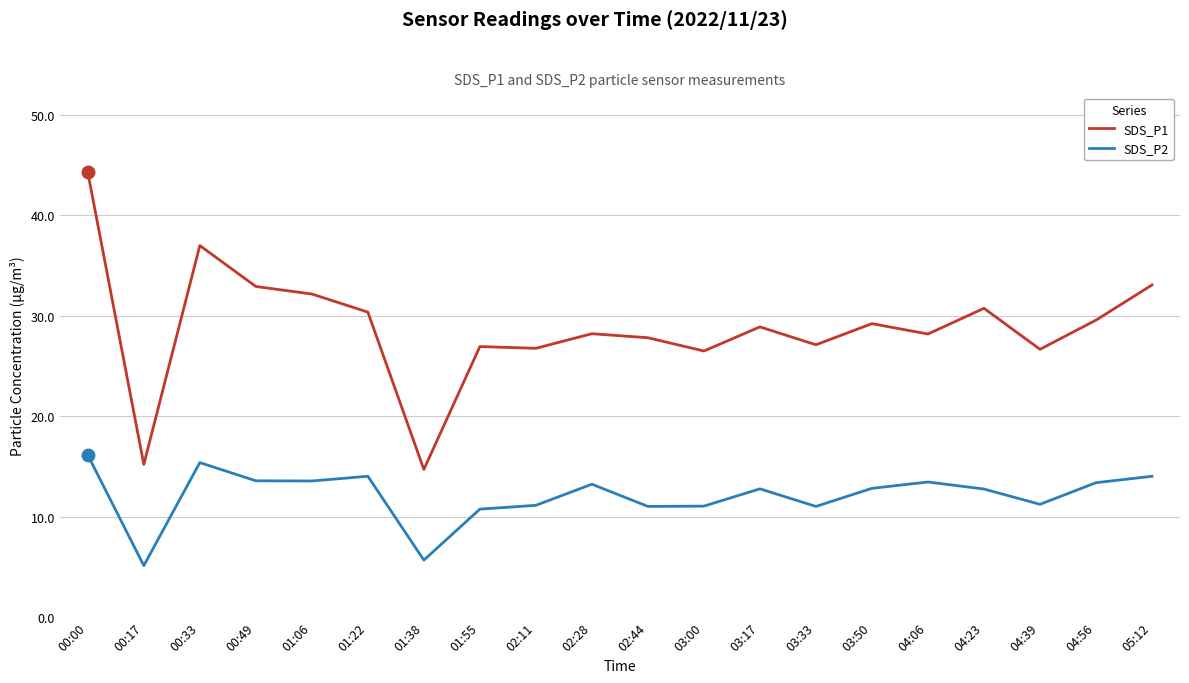

The SDS_P2 series shows 16.1 at 00:00. True or false?

True